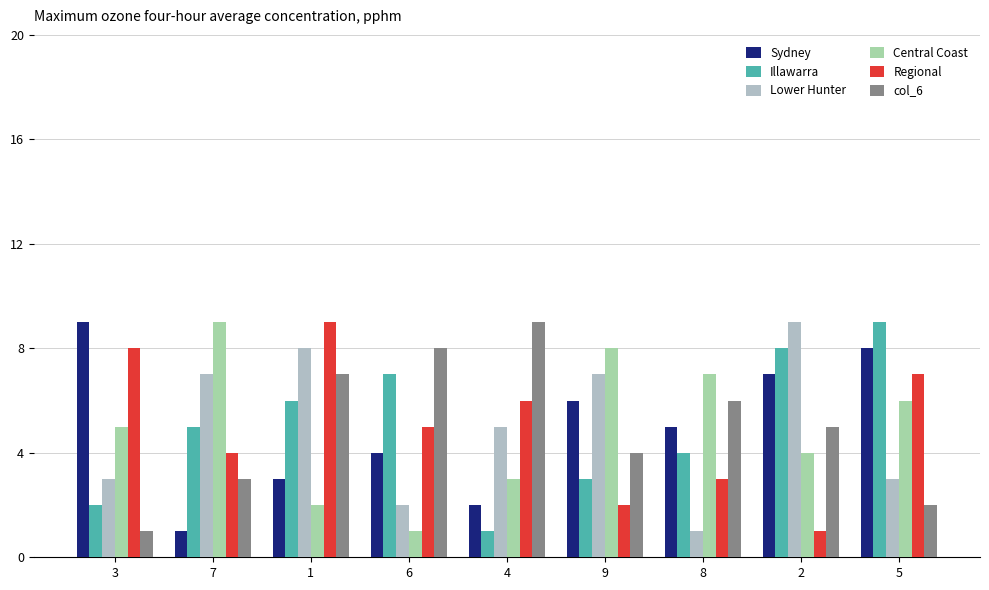

Reading right to left, extract all data points from this chart.

Sydney: 8	7	5	6	2	4	3	1	9
Illawarra: 9	8	4	3	1	7	6	5	2
Lower Hunter: 3	9	1	7	5	2	8	7	3
Central Coast: 6	4	7	8	3	1	2	9	5
Regional: 7	1	3	2	6	5	9	4	8
col_6: 2	5	6	4	9	8	7	3	1